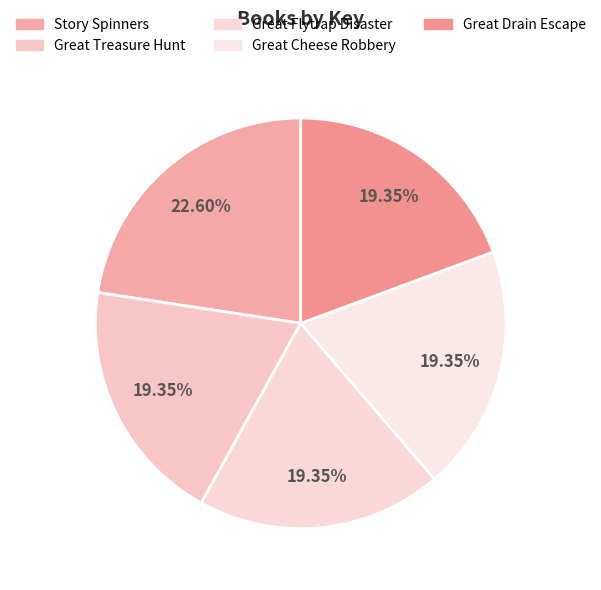

To the nearest percent, what is the combined percentage of Great Cheese Robbery and Story Spinners?

42%